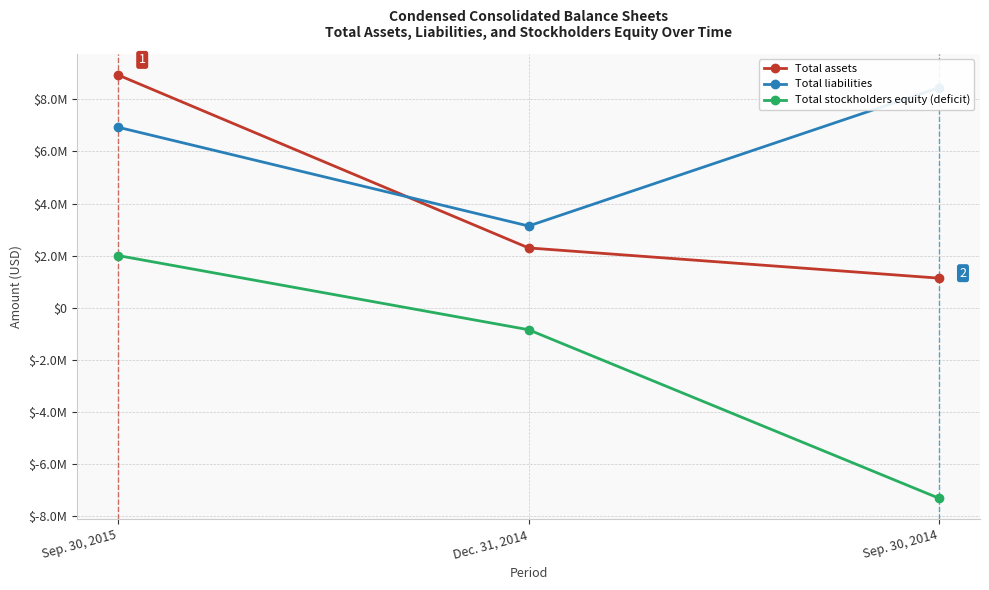

What is the sum of all Total stockholders equity (deficit) values?

-6144000